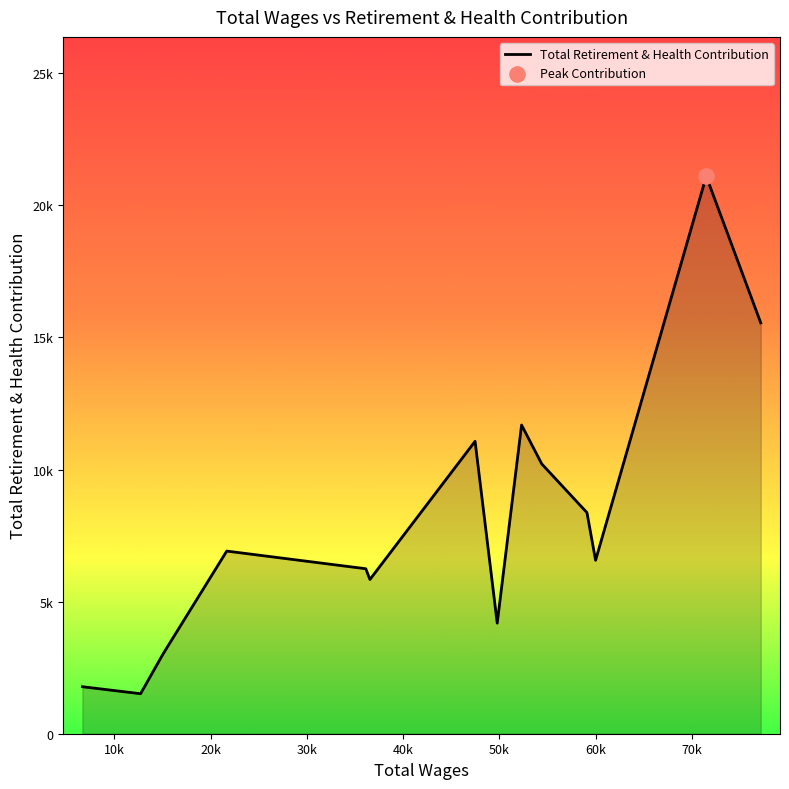

Does the chart have visible grid lines?

No